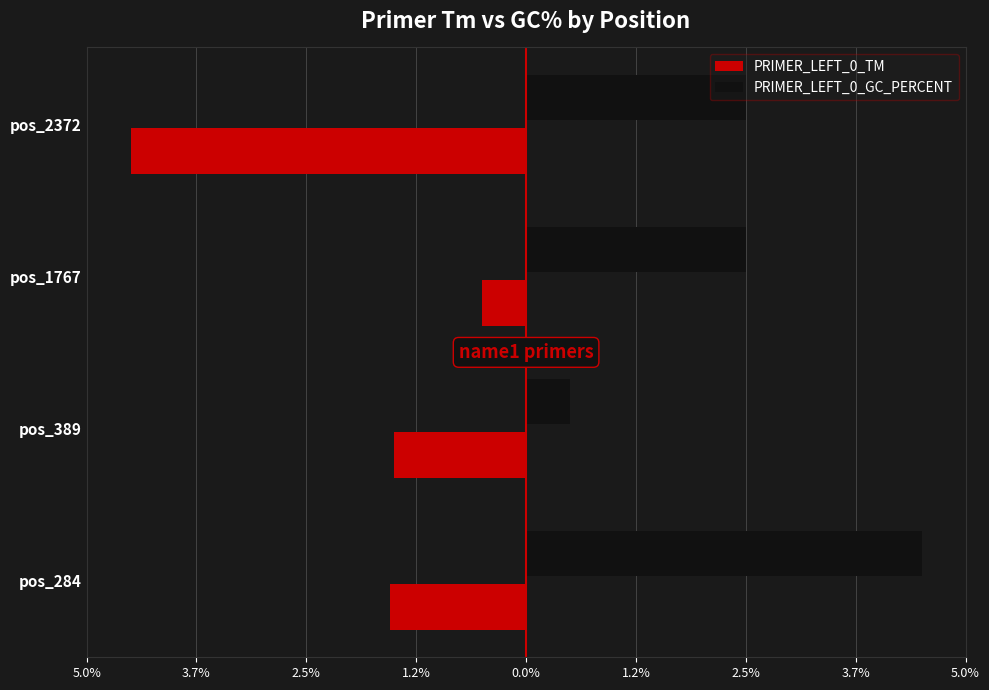

What are all the series names shown in the legend?

PRIMER_LEFT_0_TM, PRIMER_LEFT_0_GC_PERCENT